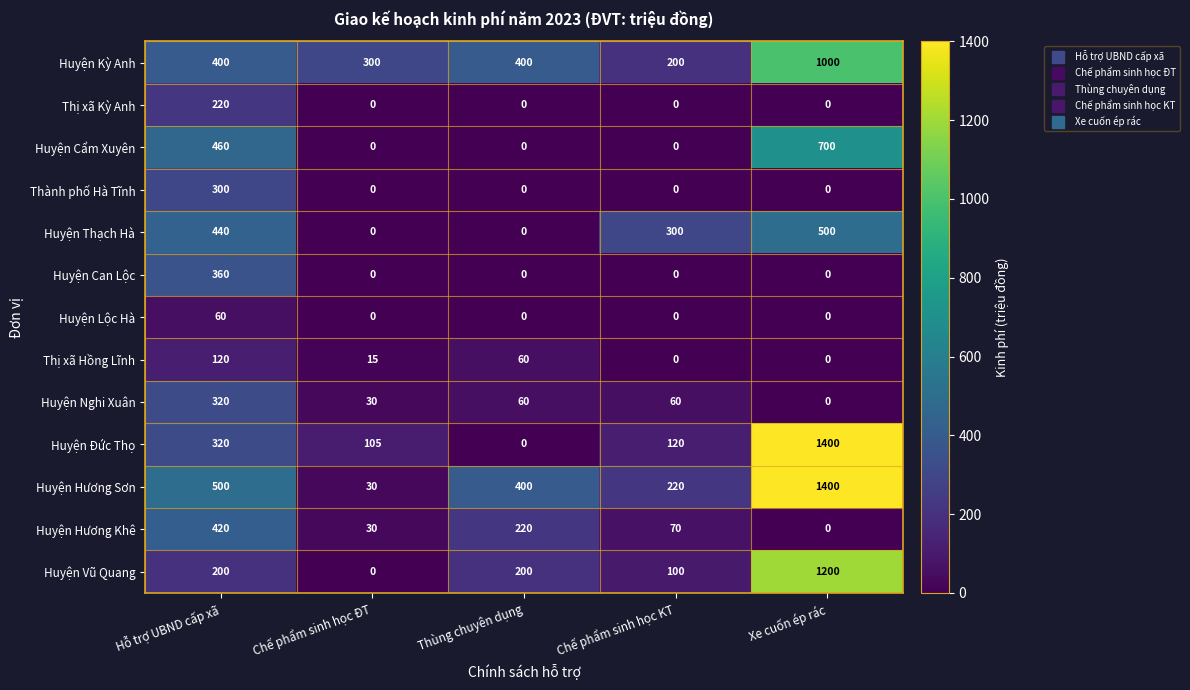

Which series changed the most between Chế phẩm sinh học ĐT and Xe cuốn ép rác?

Huyện Hương Sơn